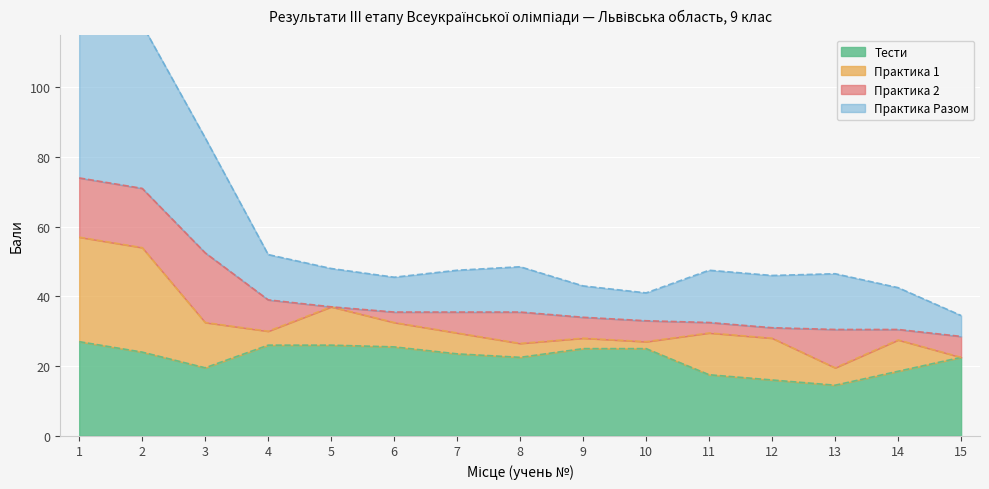

What value does the Тести series have at 13?

14.5